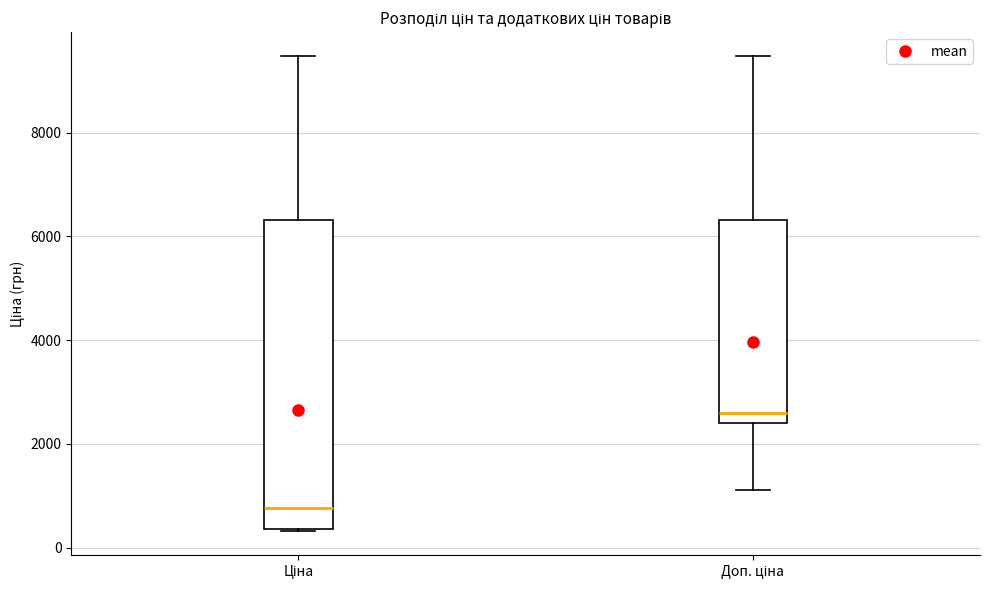

Reading left to right, transcribe this box plot: for each box, give where its median line is, the range the box spans, and where its two whiskers end, as read against the y-axis. The values are not printed on the chart, so give them approximately, as read against the axis.

Ціна: median 800, box 400 to 6400, whiskers 400 to 9400
Доп. ціна: median 2600, box 2400 to 6400, whiskers 1200 to 9400